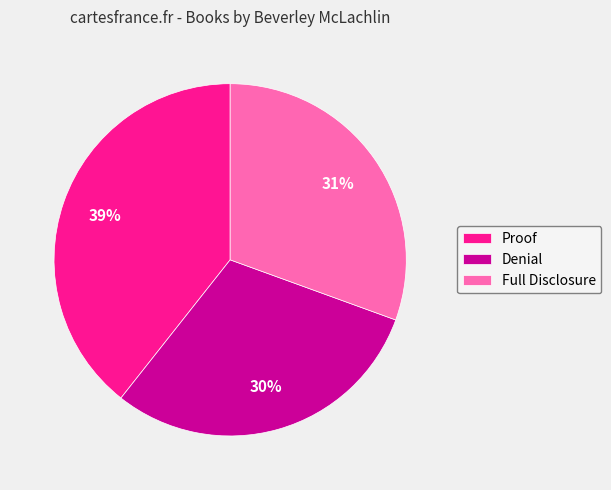

Do Full Disclosure and Proof together represent more than half of the pie?

Yes